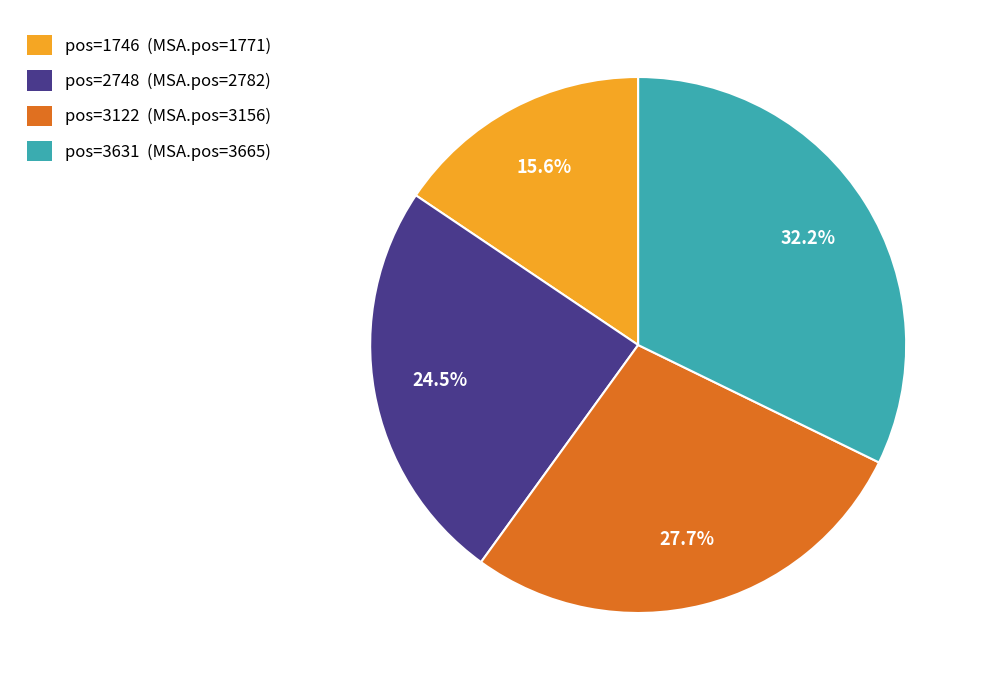

Is there any slice that represents more than half of the pie?

No